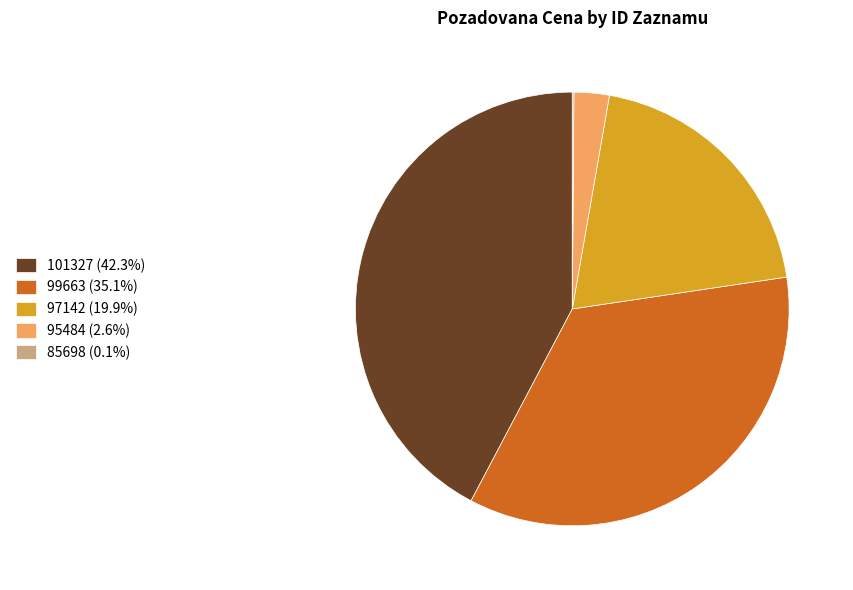

Approximately how many times larger is the value at 101327 (42.3%) compared to 97142 (19.9%)?

2.1